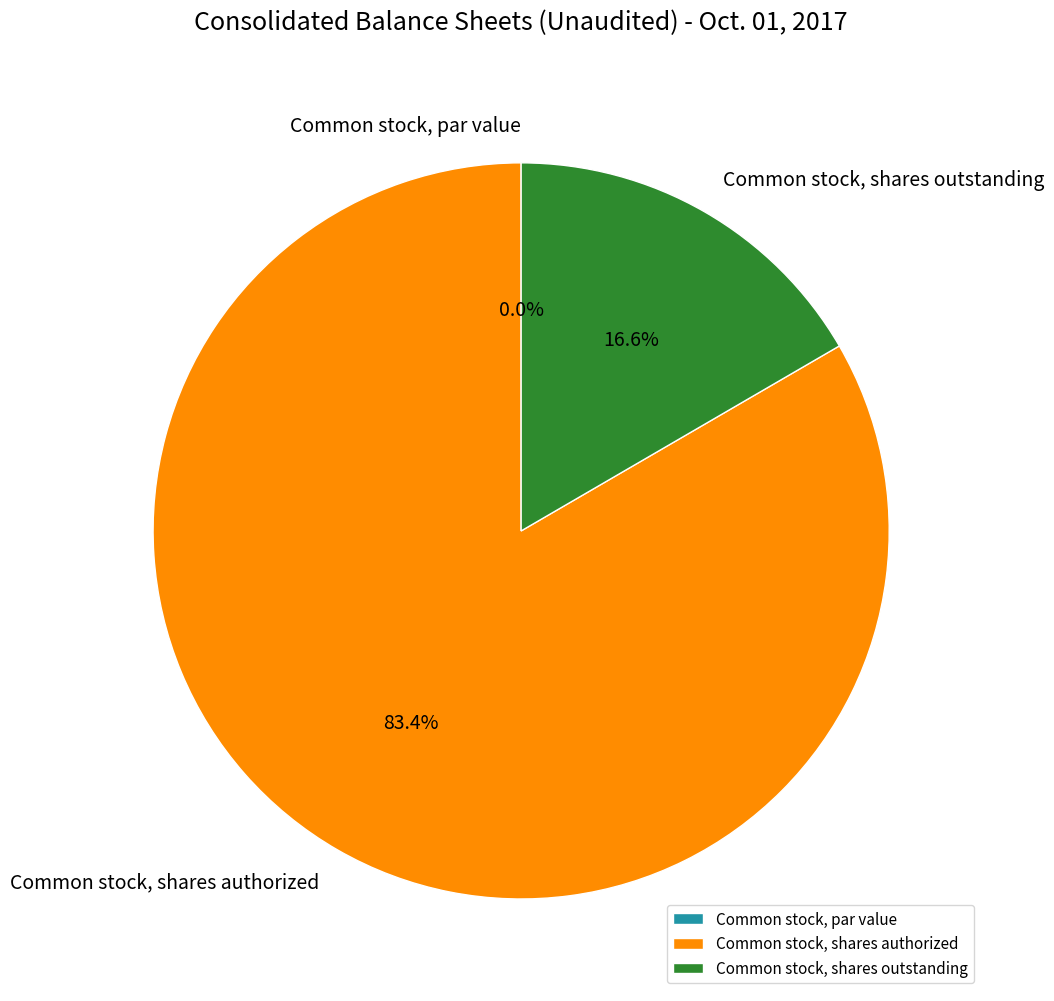

What portion of the pie excludes Common stock, shares authorized?

16.6%